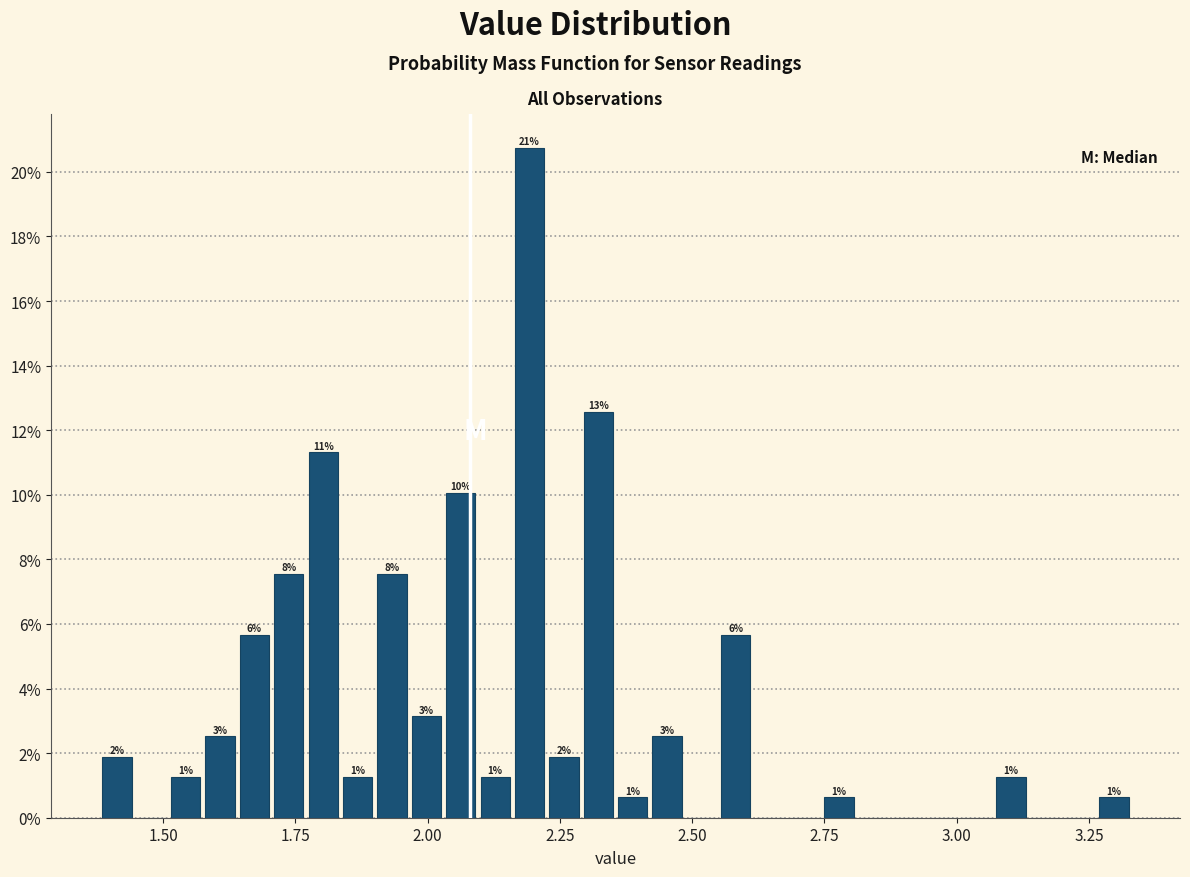

Around what value on the x-axis is the tallest bar? Give the approximate position of its centre, as read against the axis.

2.20